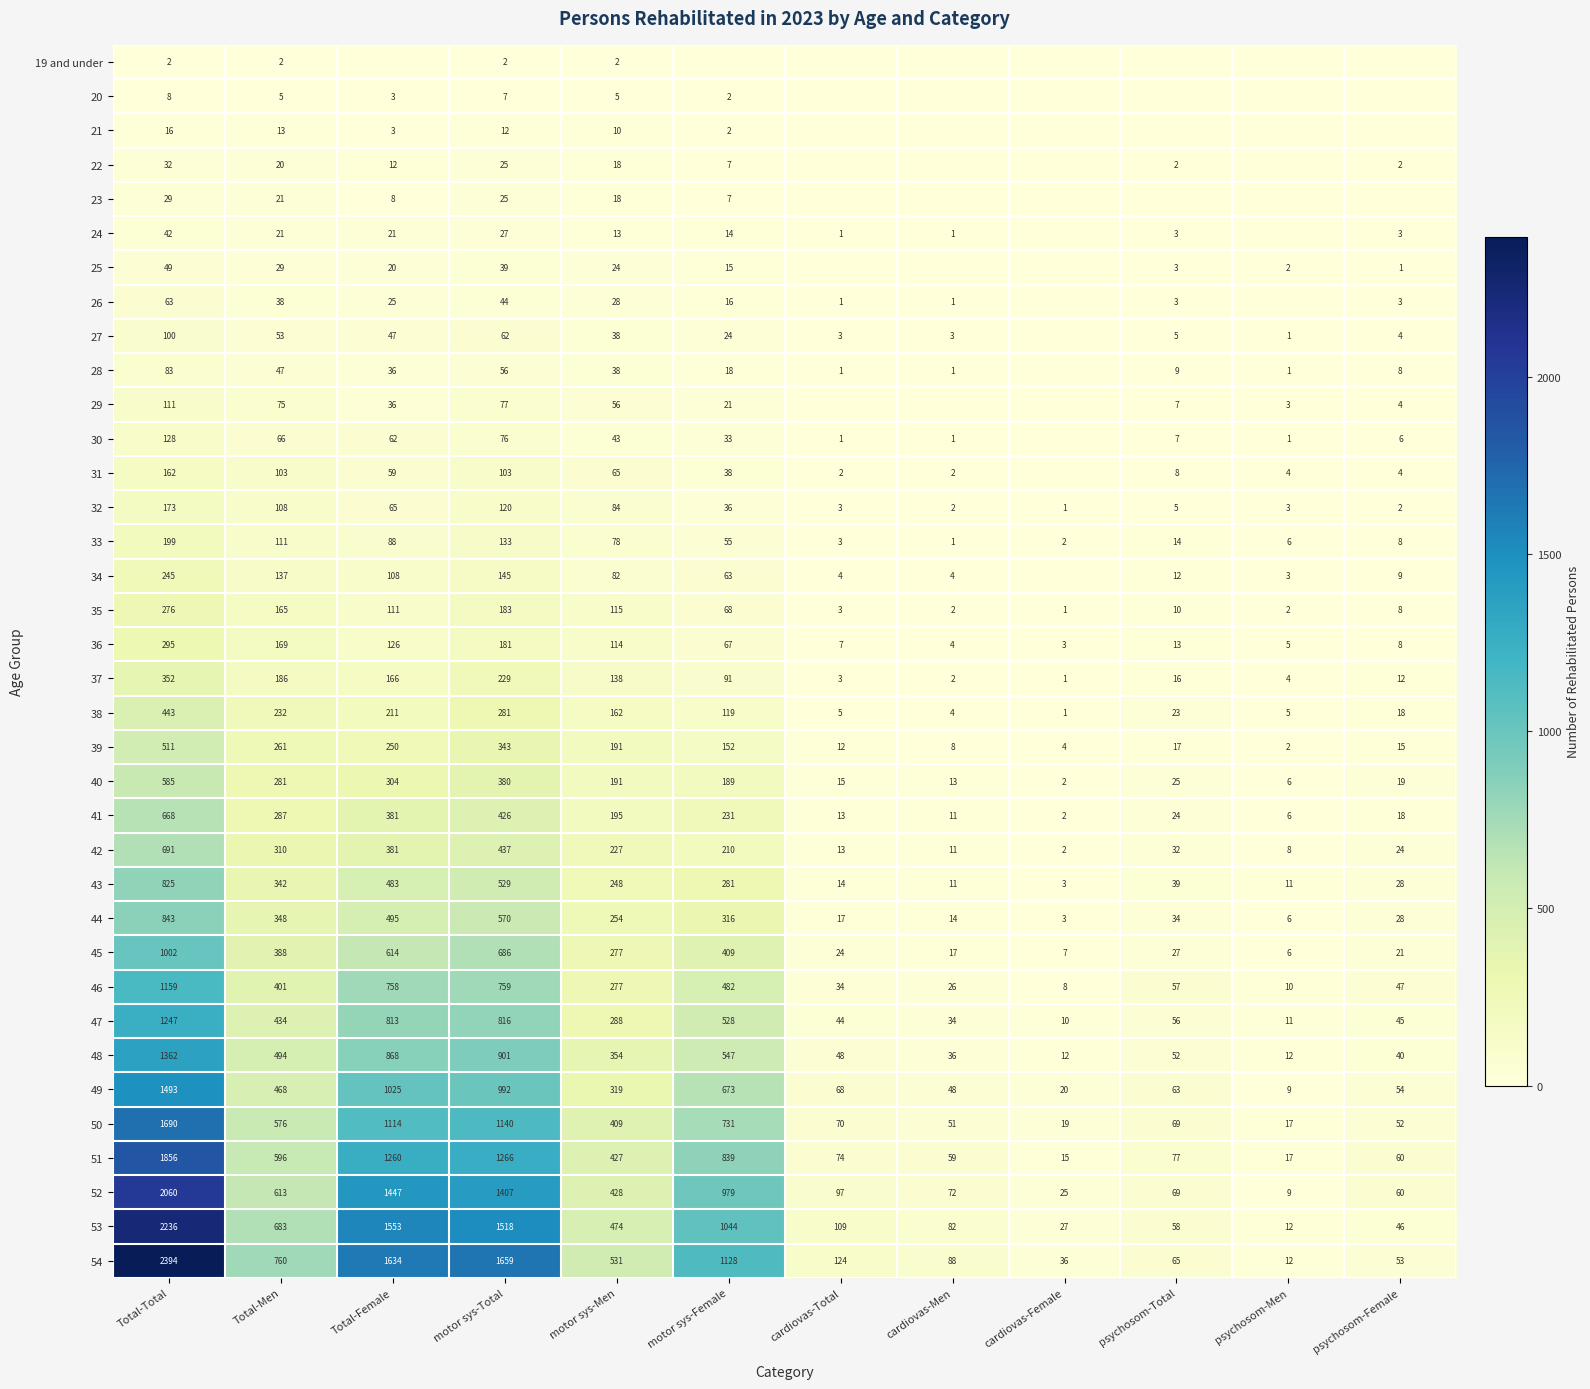

At how many categories does at least one series exceed 35?

11